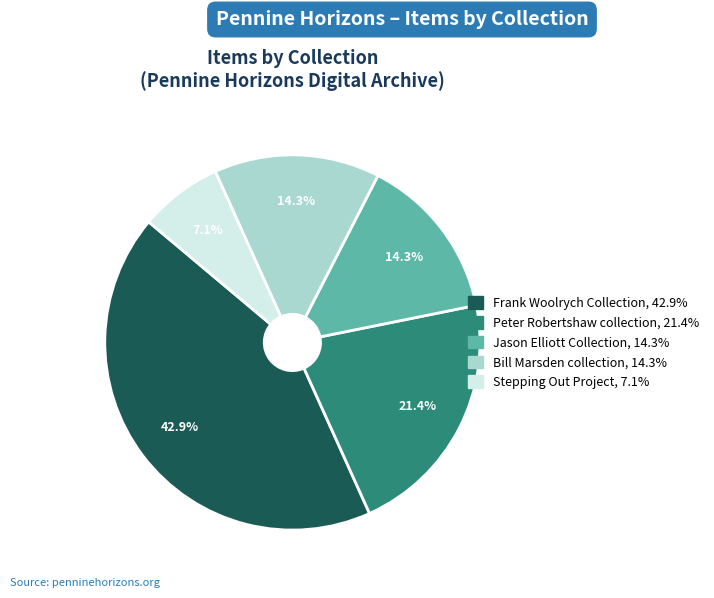

Does any single category account for the majority?

No